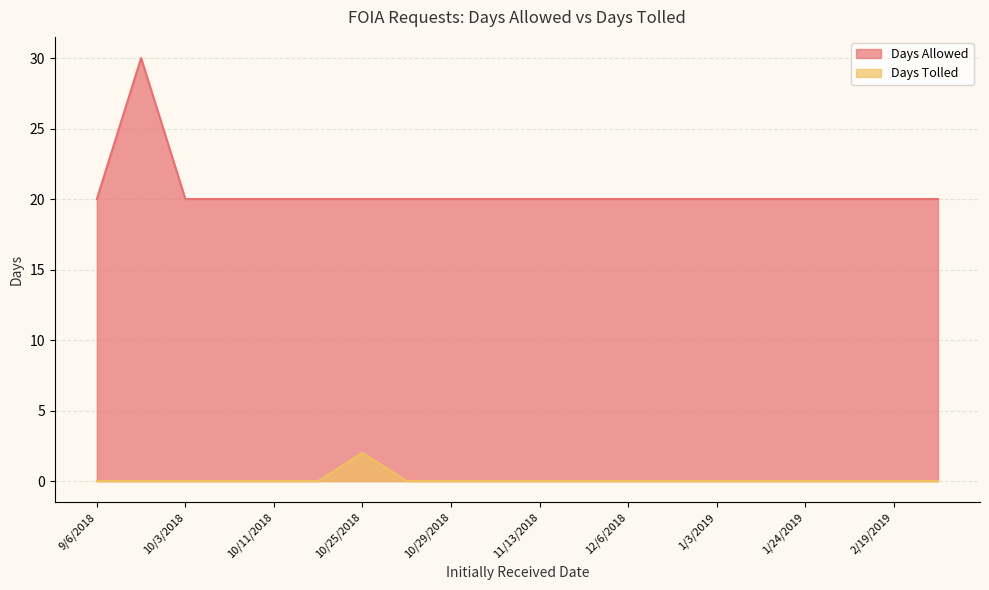

Which series has the largest total across all categories?

Days Allowed